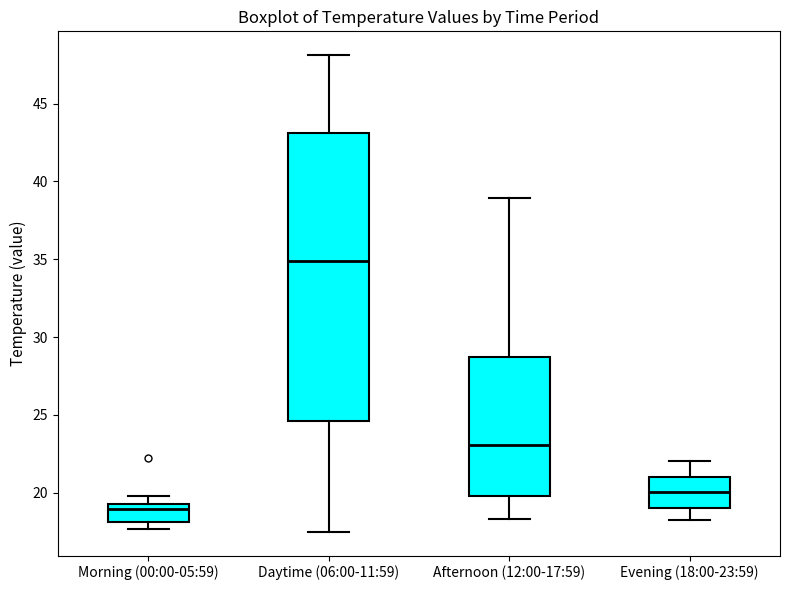

Reading left to right, read every box against the y-axis: the position of its median line, the range the box covers, and the ends of its whiskers. The values are not printed on the chart, so give them approximately, as read against the axis.

Morning (00:00-05:59): median 19.0, box 18.0 to 19.5, whiskers 17.5 to 20.0
Daytime (06:00-11:59): median 35.0, box 24.5 to 43.0, whiskers 17.5 to 48.0
Afternoon (12:00-17:59): median 23.0, box 20.0 to 28.5, whiskers 18.5 to 39.0
Evening (18:00-23:59): median 20.0, box 19.0 to 21.0, whiskers 18.0 to 22.0